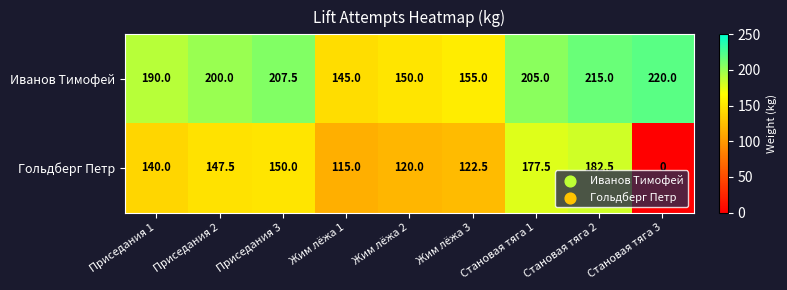

What is the sum of the Иванов Тимофей values at Приседания 3 and Жим лёжа 2?

357.5